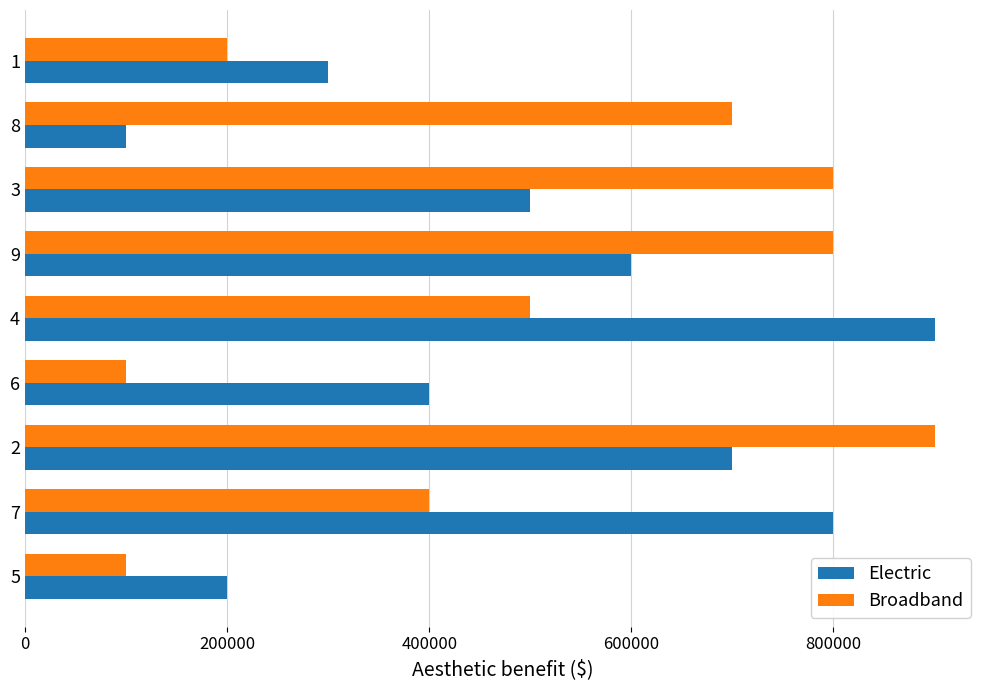

Which series changed the most between 5 and 7?

Electric